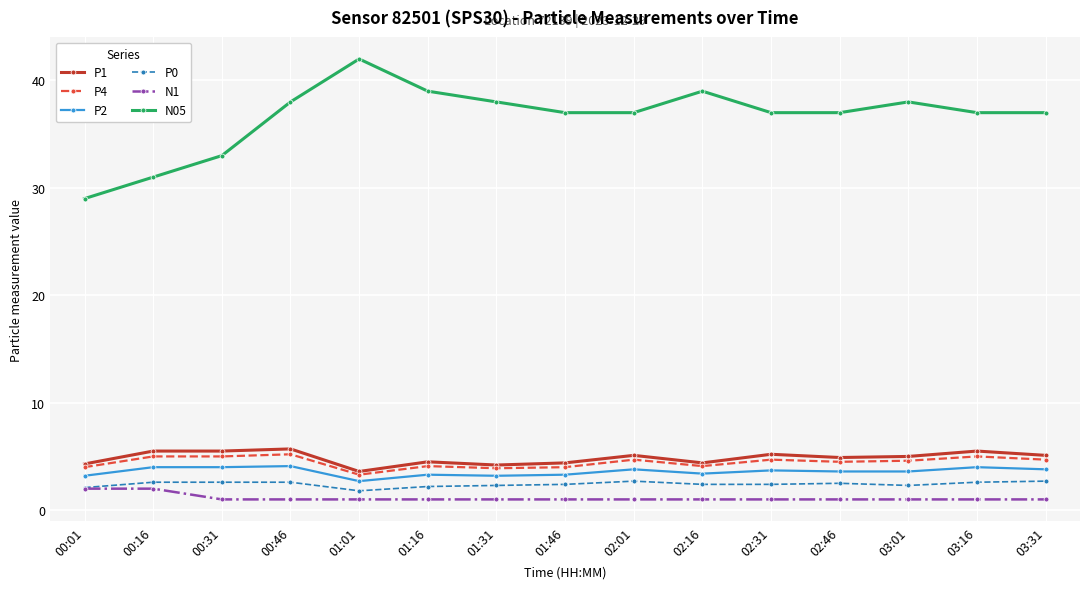

At which category does N05 reach its first local peak?

01:01